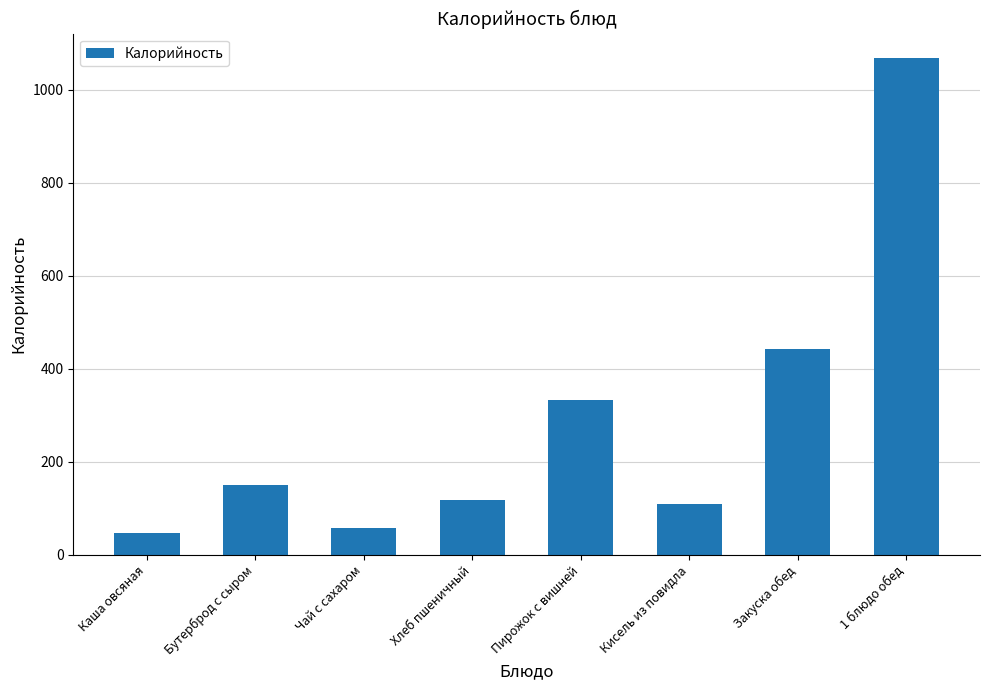

What is the sum of the values at Закуска обед and Кисель из повидла?

553.0